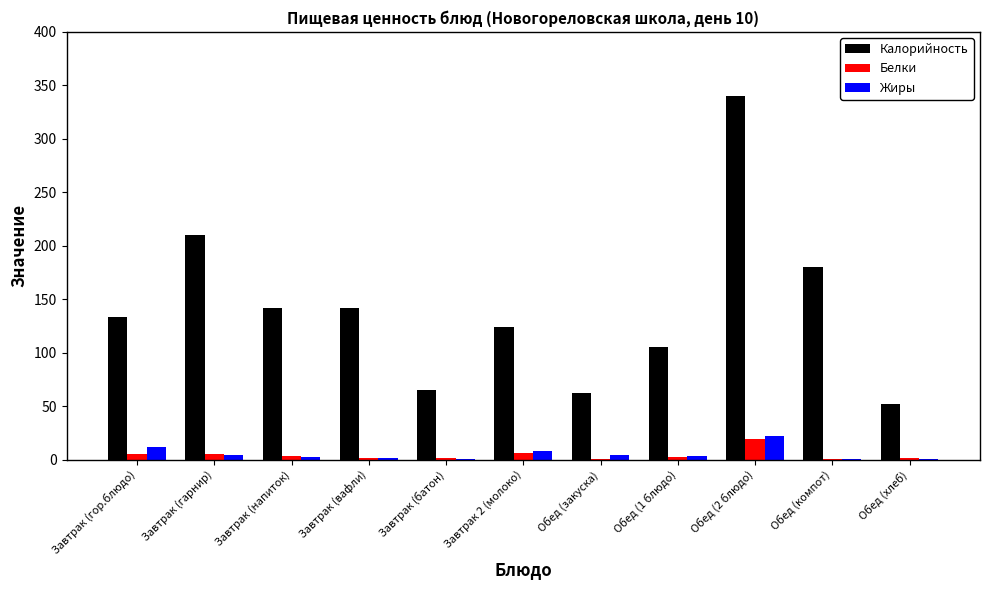

What is the approximate value of Жиры at Обед (закуска)?

4.0